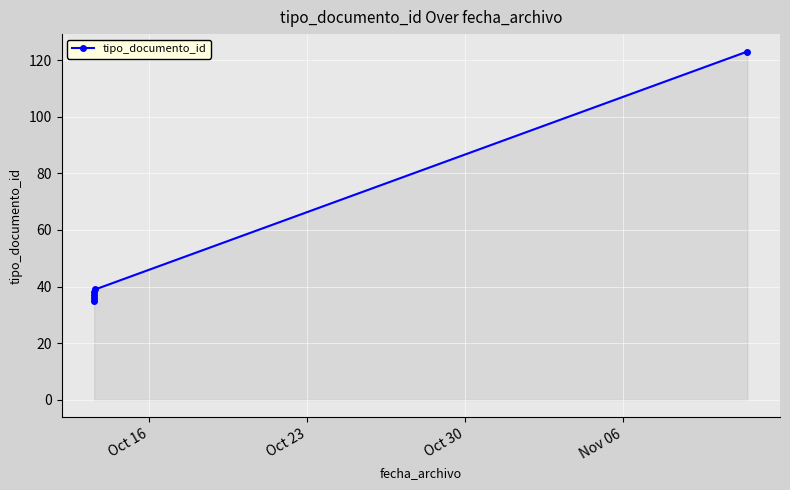

Reading left to right, what are all the values shown in this chart?

35	38	36	37	39	123